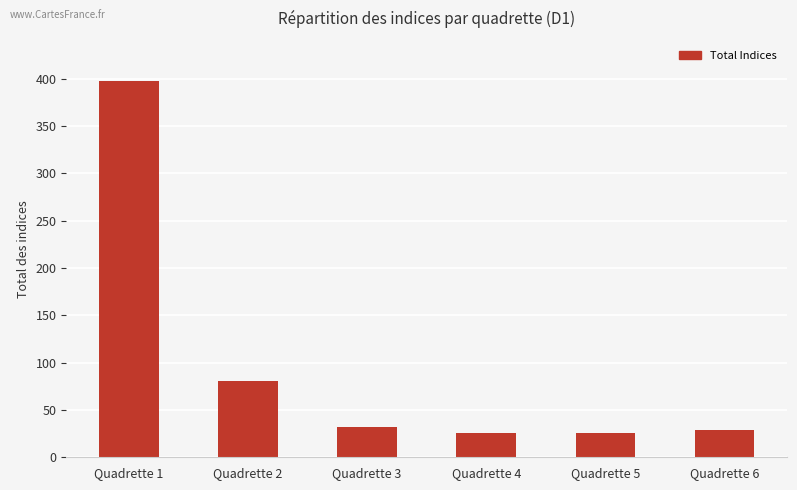

Are the bars horizontal?

No